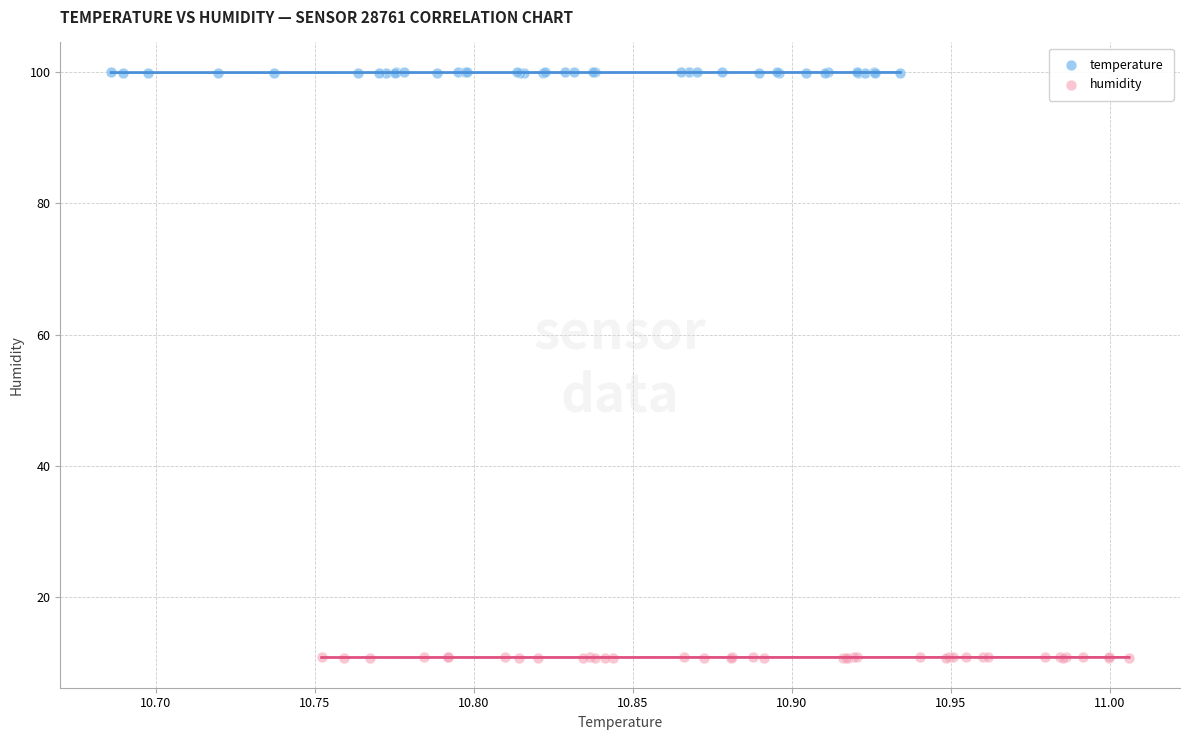

Which series reaches the maximum Y coordinate?

temperature